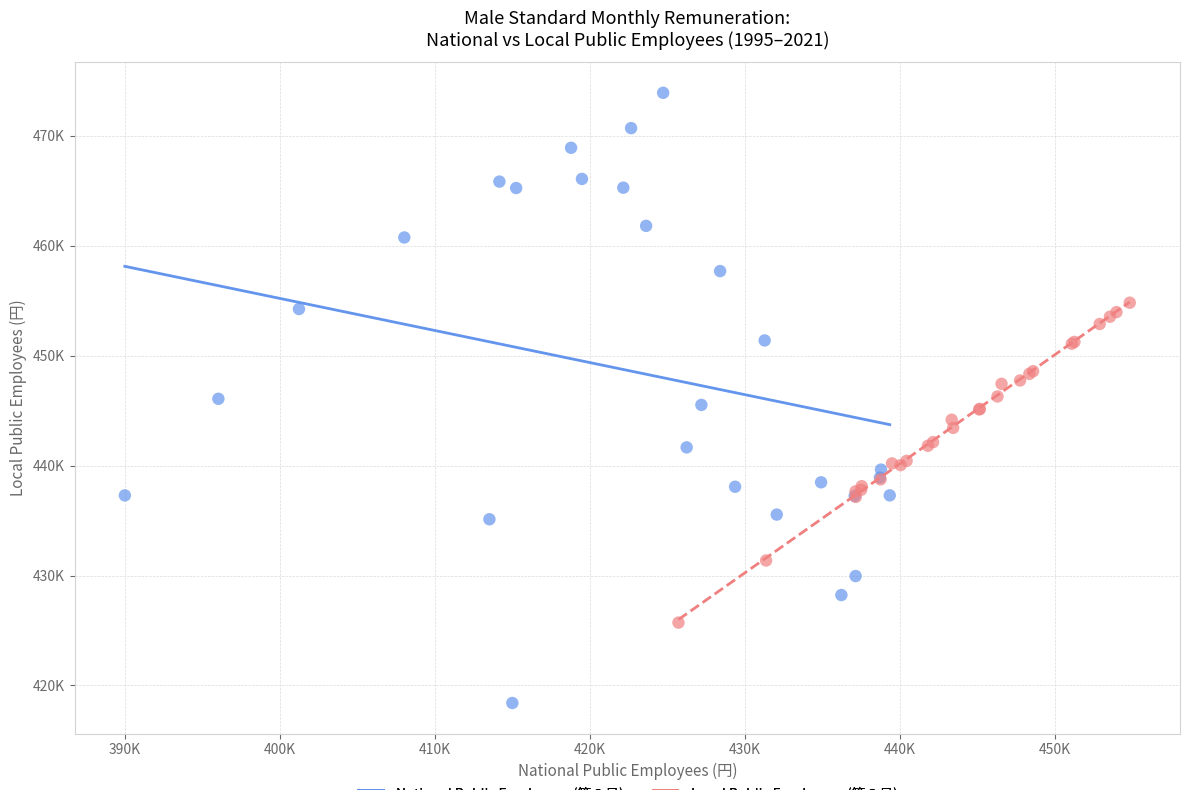

Which series contains the lowest Y value?

National Public Employees (第２号)